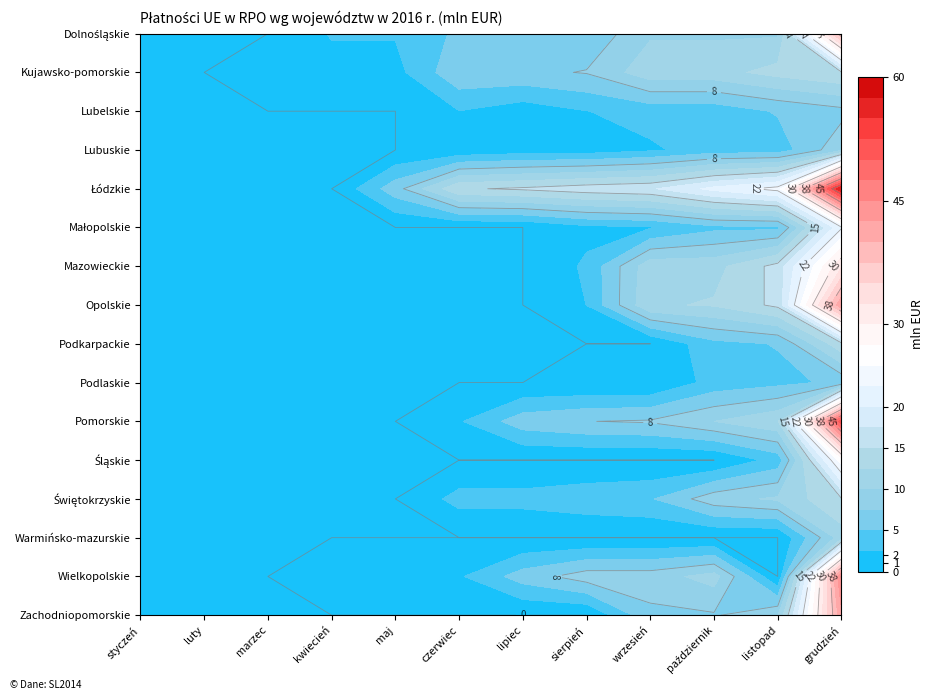

What is the sum of all Opolskie values?

85.0